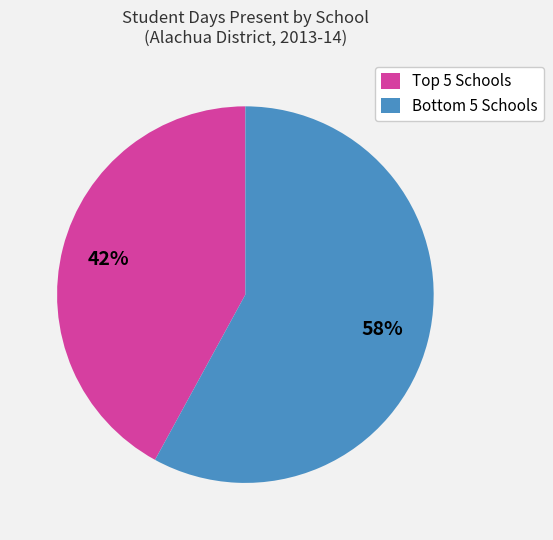

Rank the categories by value from lowest to highest.

Top 5 Schools, Bottom 5 Schools